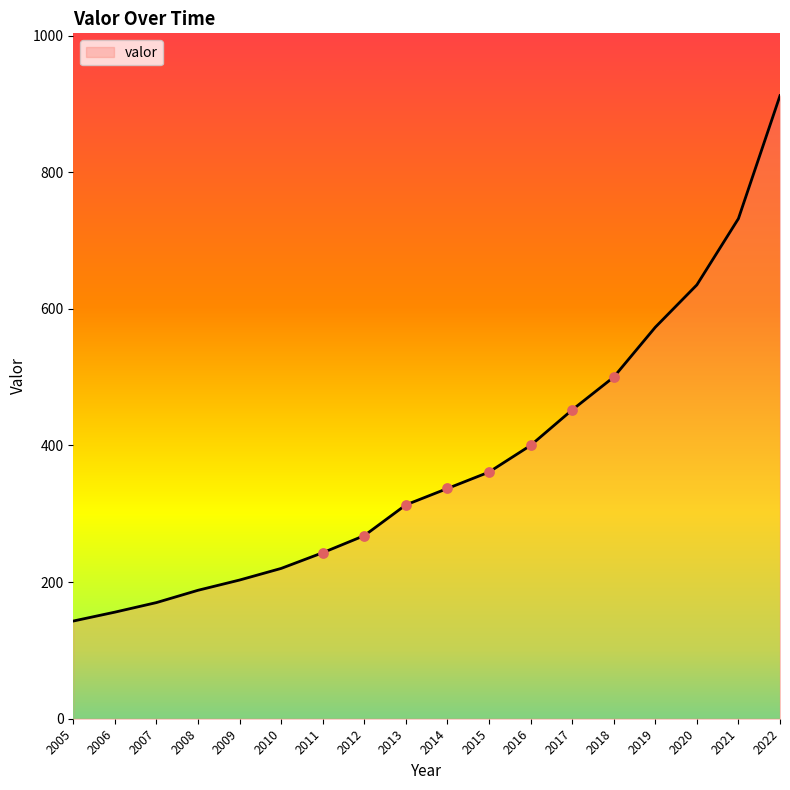

Between 2007 and 2022, which is larger?

2022